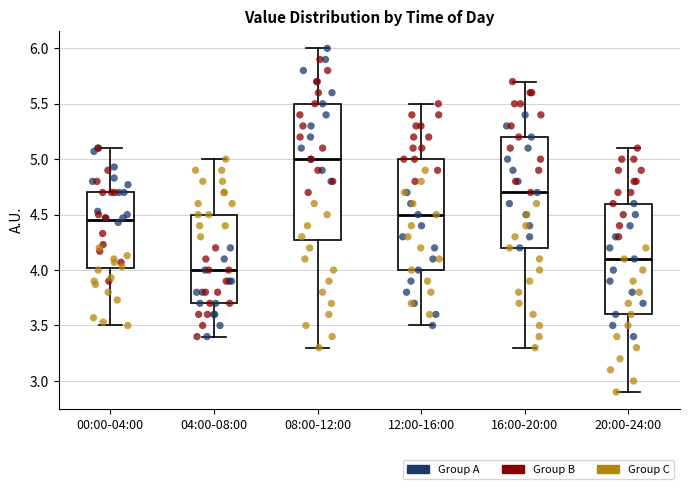

Reading left to right, transcribe this box plot: for each box, give where its median line is, the range the box spans, and where its two whiskers end, as read against the y-axis. The values are not printed on the chart, so give them approximately, as read against the axis.

00:00-04:00: median 4.45, box 4.00 to 4.70, whiskers 3.50 to 5.10
04:00-08:00: median 4.00, box 3.70 to 4.50, whiskers 3.40 to 5.00
08:00-12:00: median 5.00, box 4.30 to 5.50, whiskers 3.30 to 6.00
12:00-16:00: median 4.50, box 4.00 to 5.00, whiskers 3.50 to 5.50
16:00-20:00: median 4.70, box 4.20 to 5.20, whiskers 3.30 to 5.70
20:00-24:00: median 4.10, box 3.60 to 4.60, whiskers 2.90 to 5.10